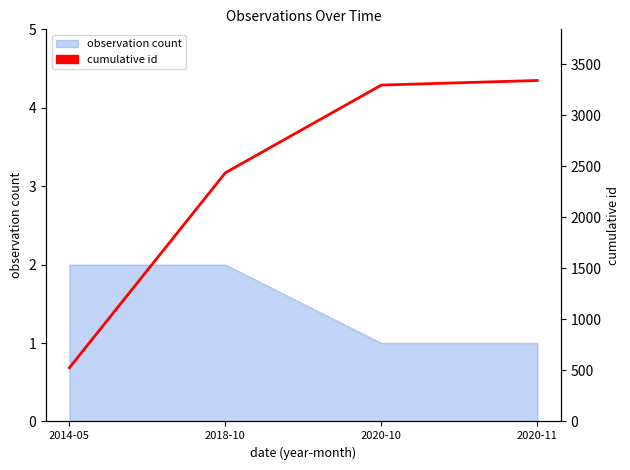

Read the value at 2020-11, to the nearest 50.

3350